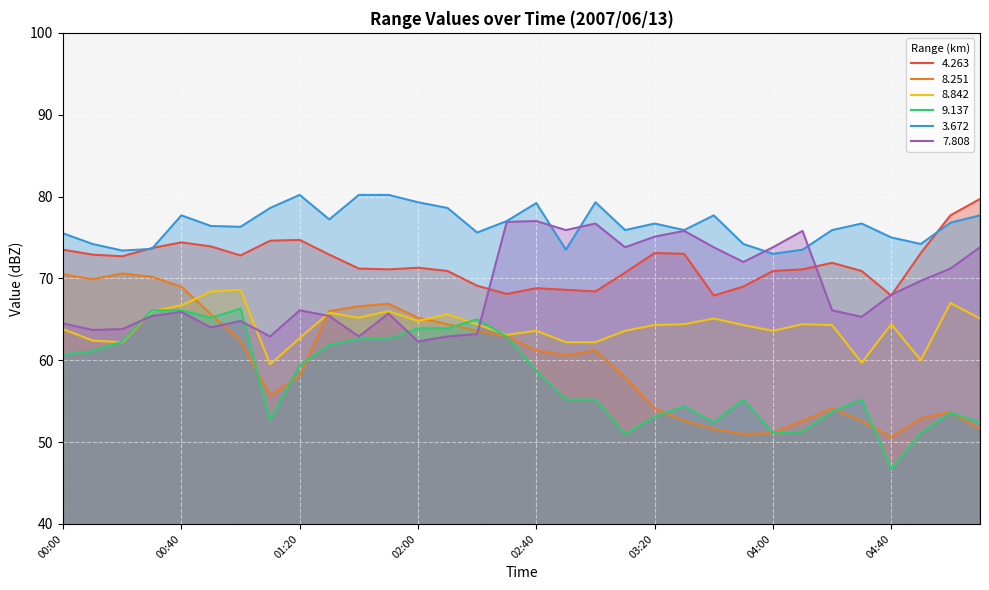

At 00:50, list the series in order from largest to smallest.

  3.672,   4.263,   8.842,   8.251,   9.137,   7.808